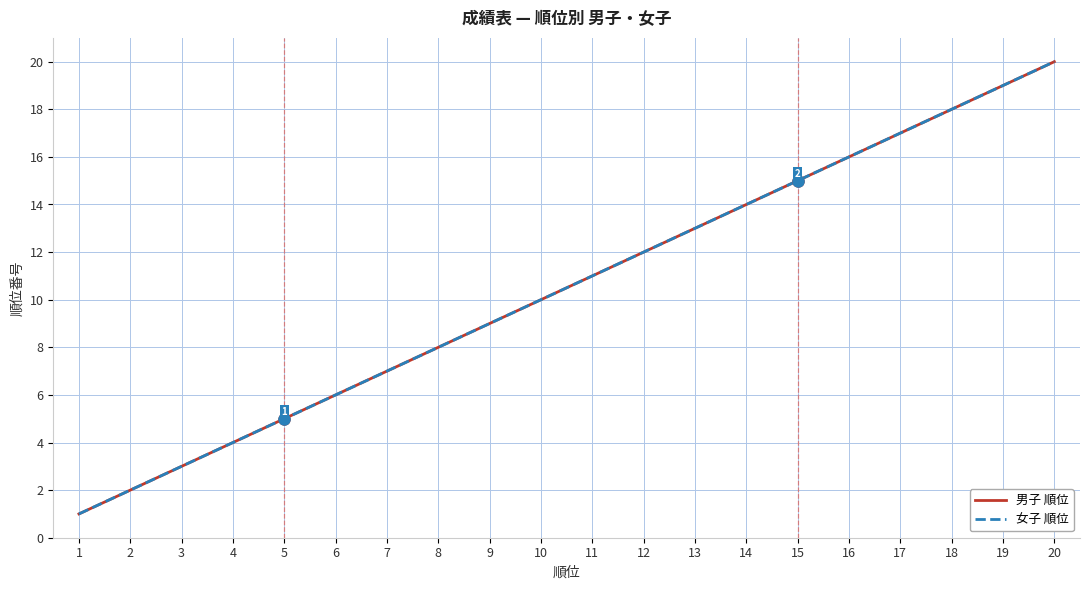

List the labels in order of 男子 順位 value, smallest first.

1, 2, 3, 4, 5, 6, 7, 8, 9, 10, 11, 12, 13, 14, 15, 16, 17, 18, 19, 20